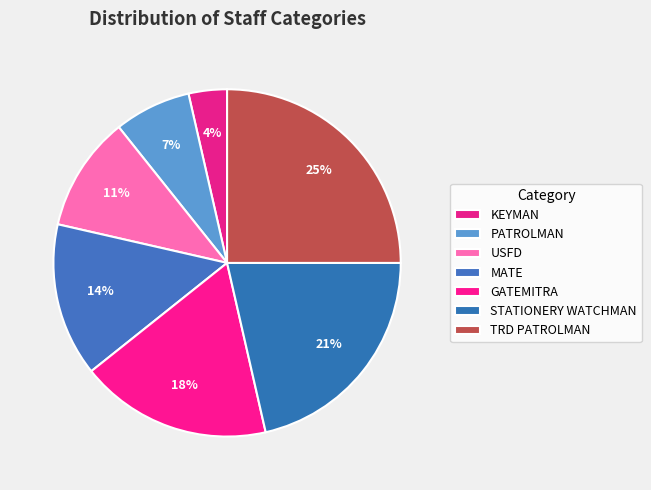

Count the number of slices in the pie.

7